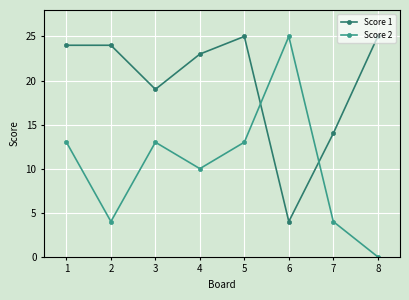

The Score 2 series shows 2 at 6. True or false?

False